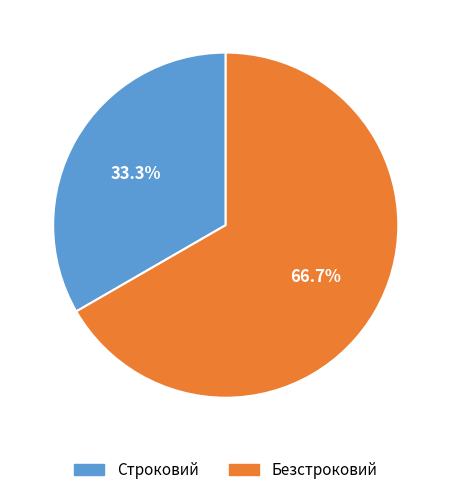

The Строковий slice represents 44% of the pie. True or false?

False